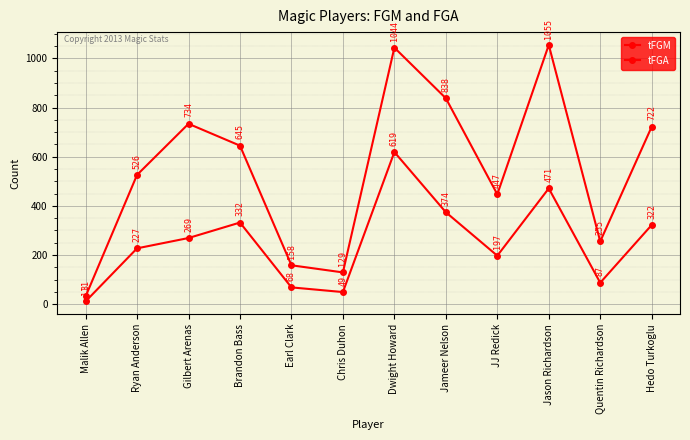

True or false: tFGA has a value of 1044 at Dwight Howard.

True